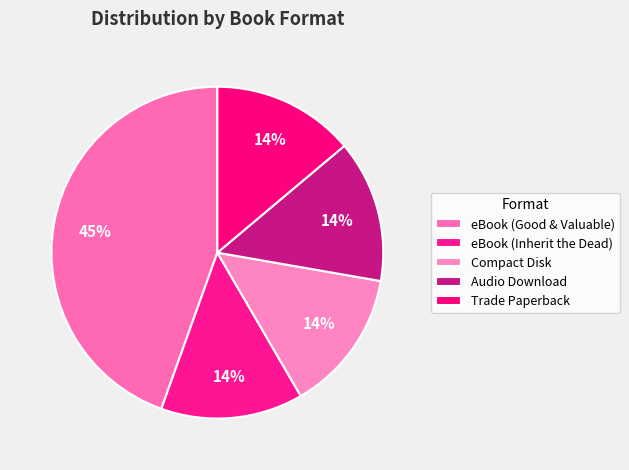

Does Trade Paperback account for over 50% of the chart?

No